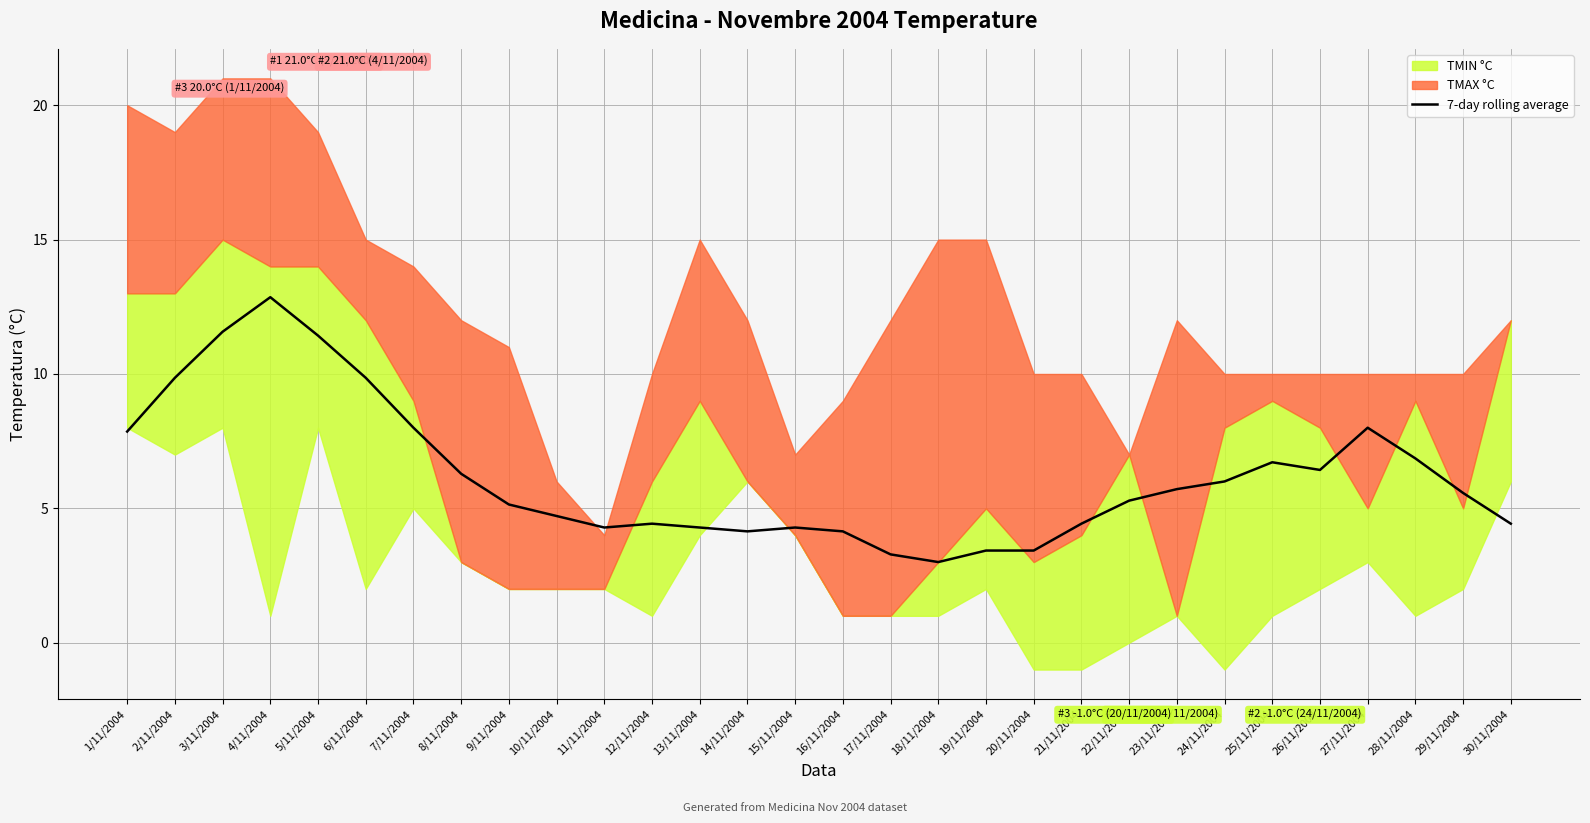

The chart shows a value of 3.0 at 18/11/2004. True or false?

True